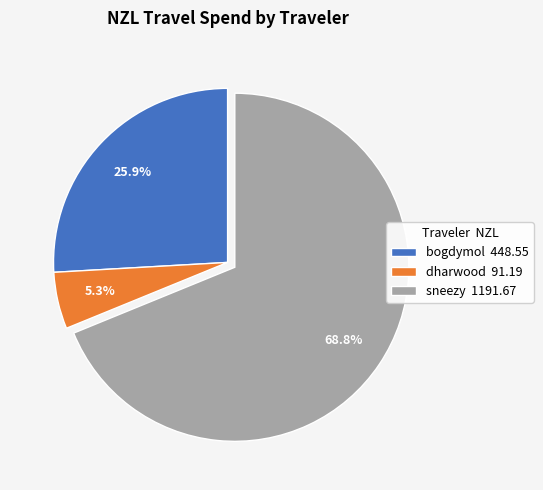

How many slices are in this pie chart?

3